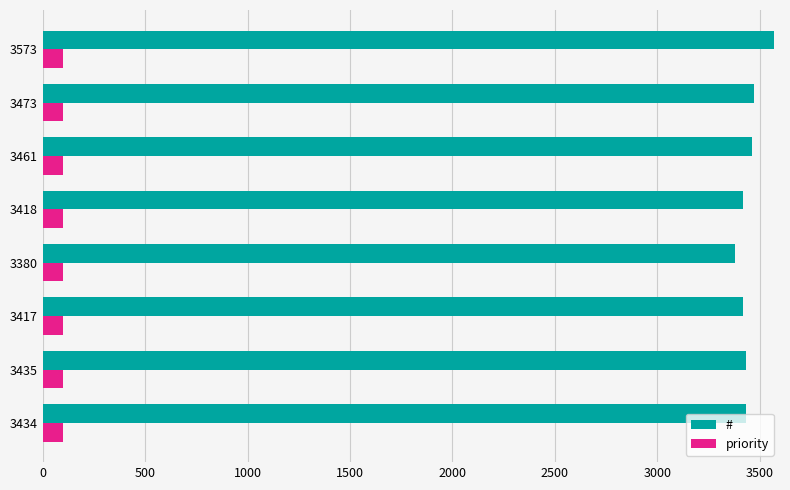

Rank the series by their average value, from lowest to highest.

priority, #